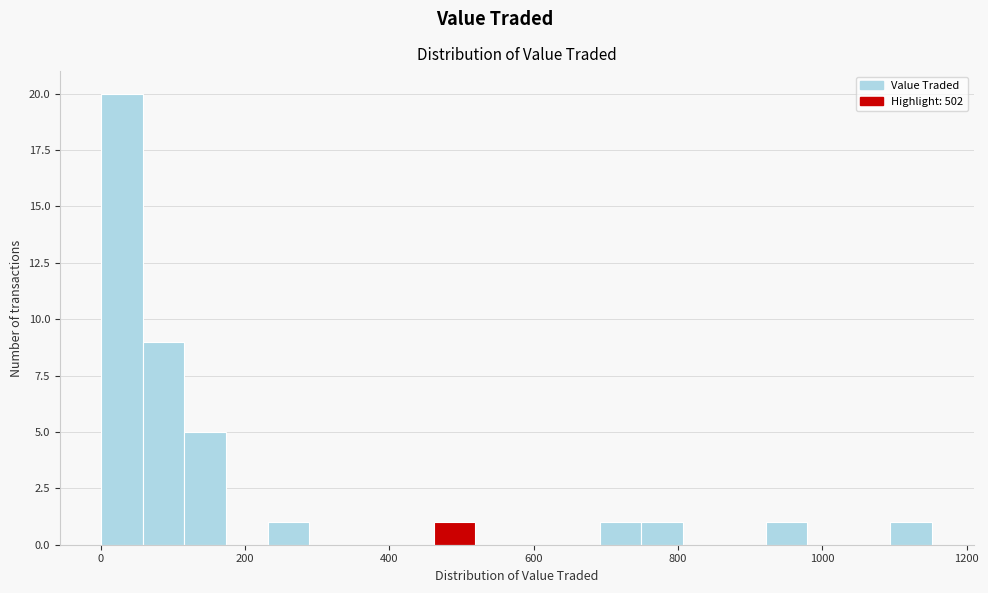

Read against the x-axis, roughly where is the centre of the tallest bar?

20